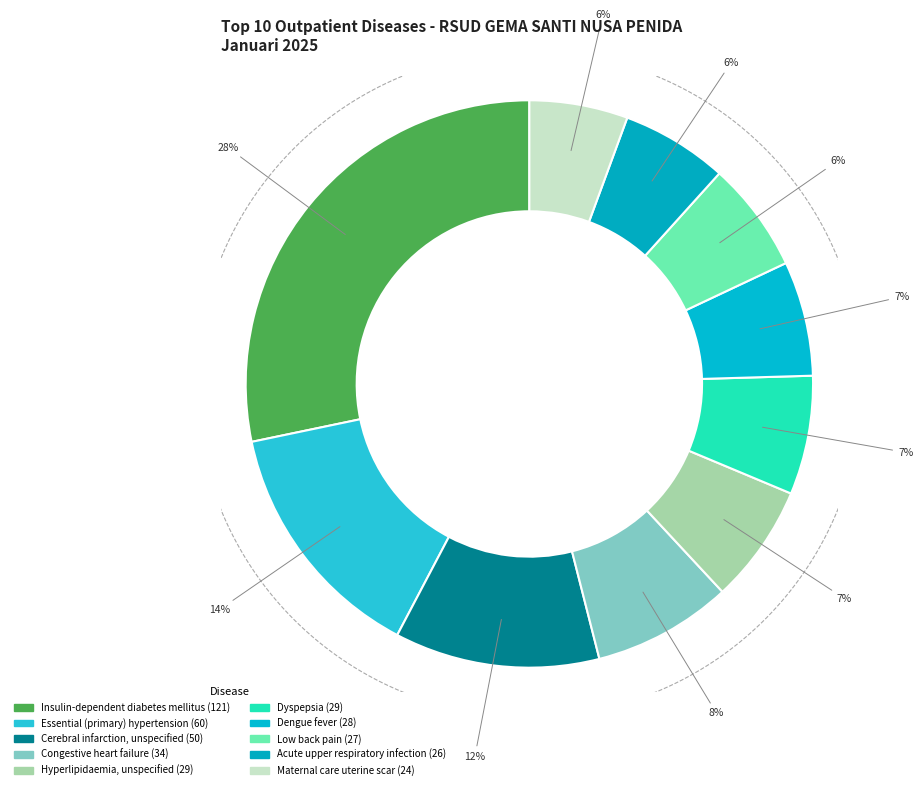

What is the change in value from Dyspepsia to Maternal care uterine scar?

-5